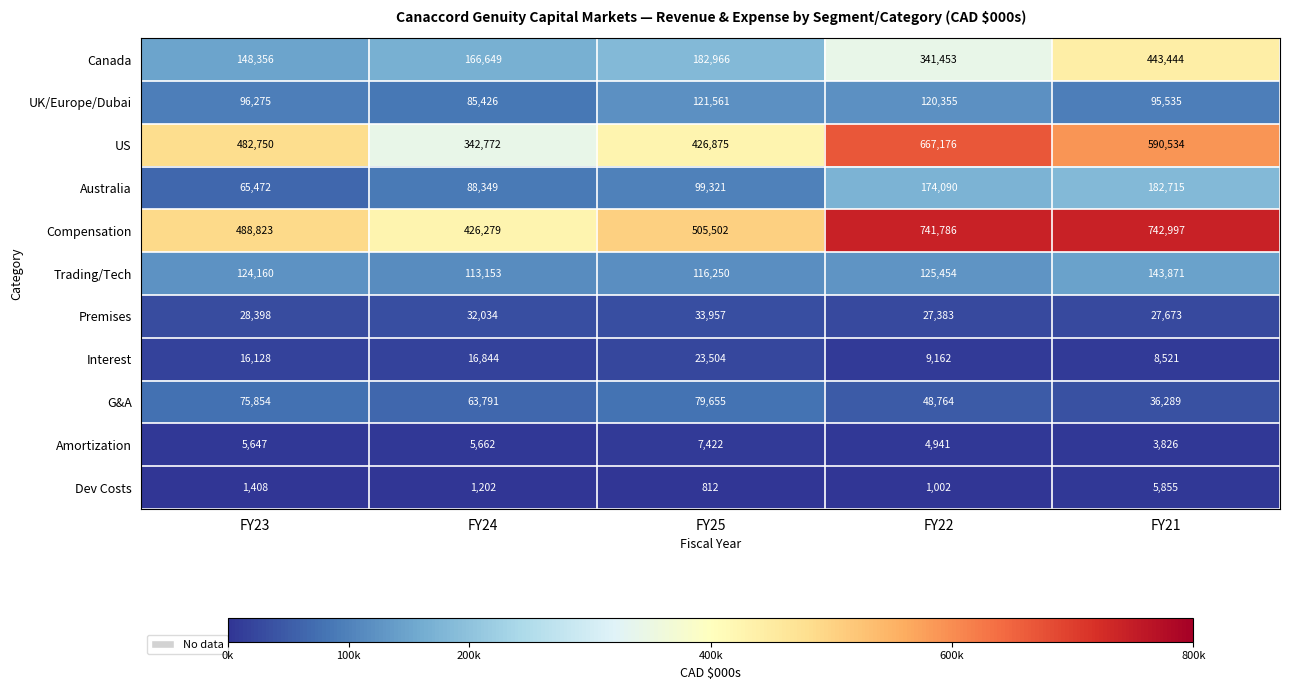

Where is Compensation nearest to the value 584638?

FY25